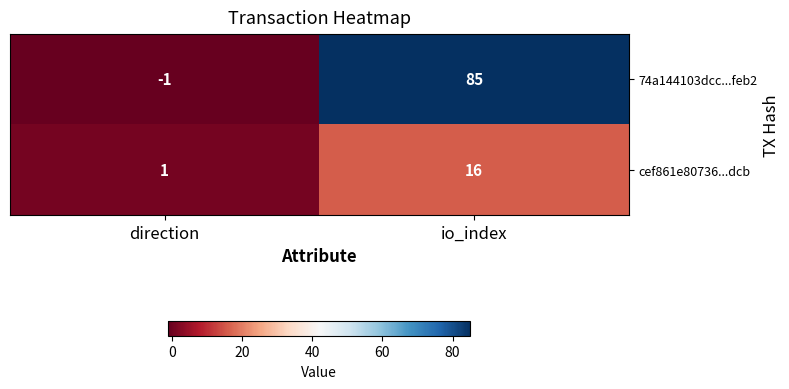

Between direction and io_index, which series saw the biggest shift?

74a144103dcc...feb2